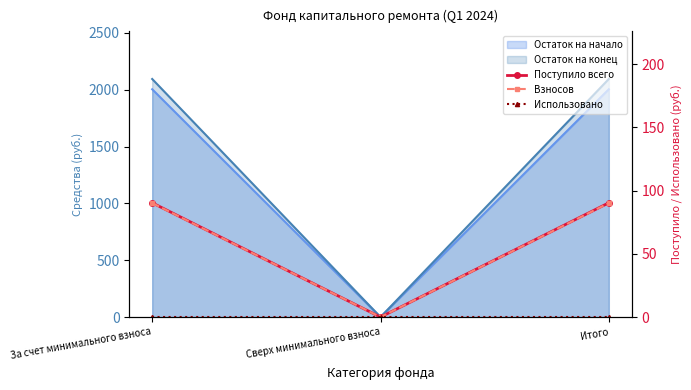

At how many categories does at least one series exceed 9?

2